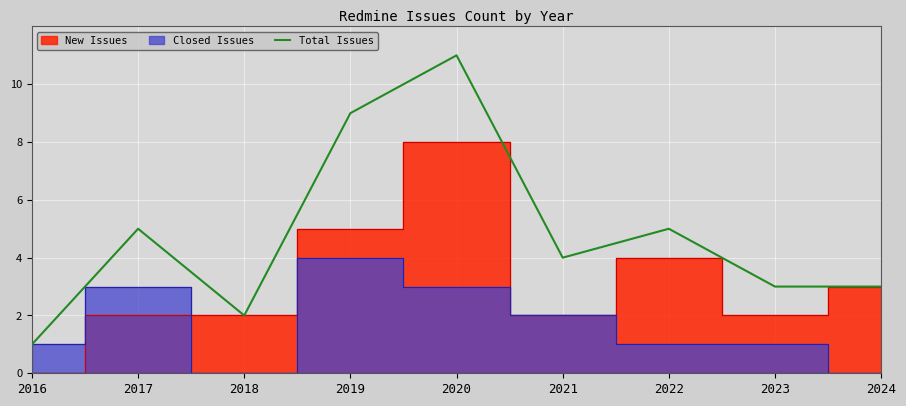

What is the difference between the maximum and second lowest values?

9